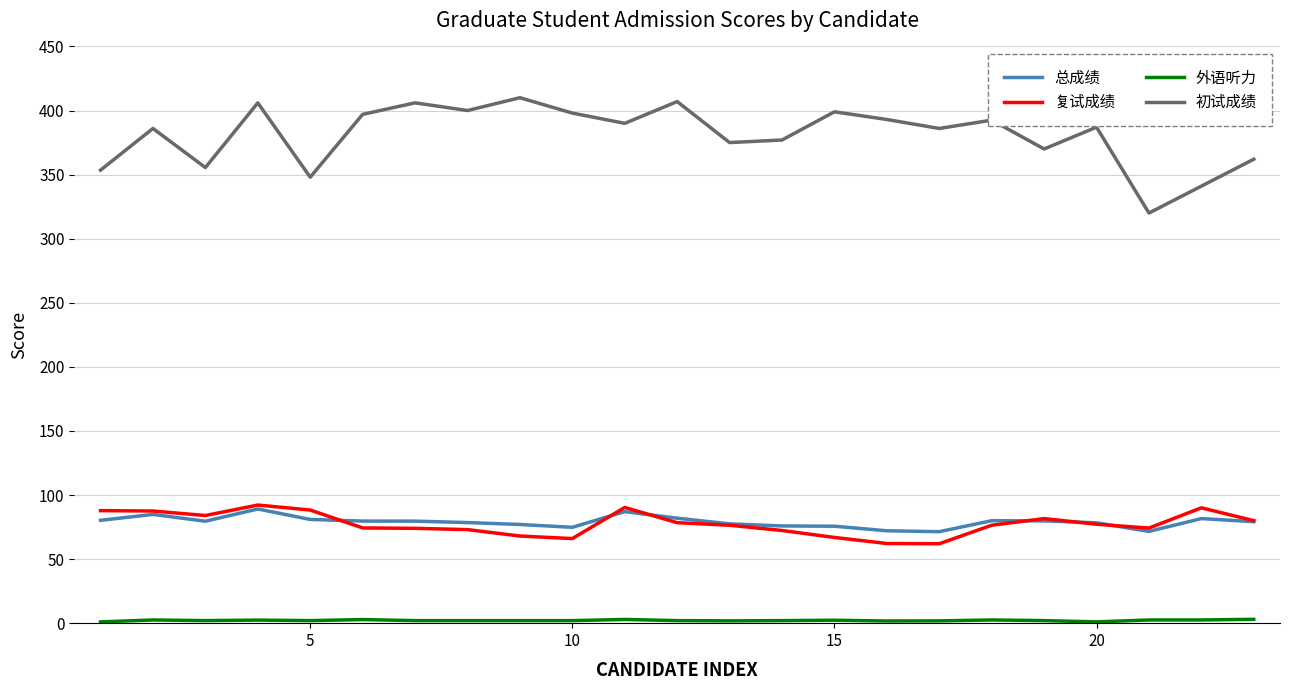

Which series has the widest spread of values?

初试成绩